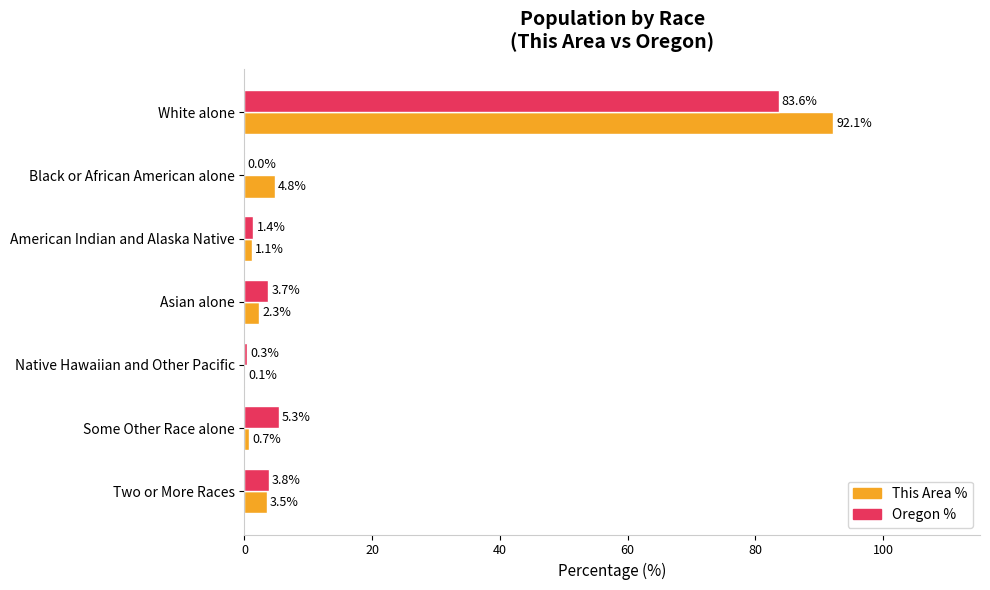

Which series changed the most between Native Hawaiian and Other Pacific and Some Other Race alone?

Oregon %